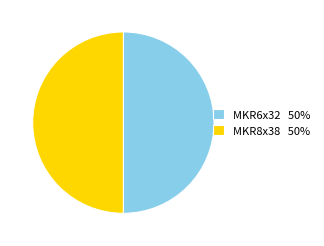

What is the ratio of the value at MKR6x32 50% to the value at MKR8x38 50%?

1.0